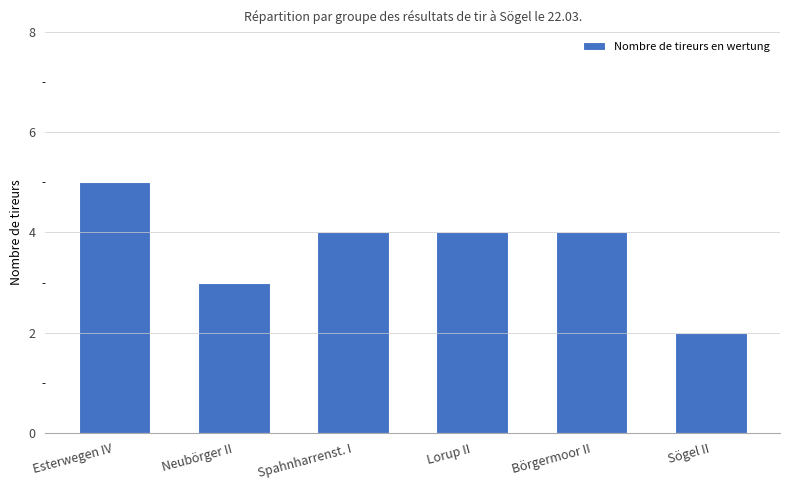

What is the ratio of the value at Sögel II to the value at Lorup II?

0.5